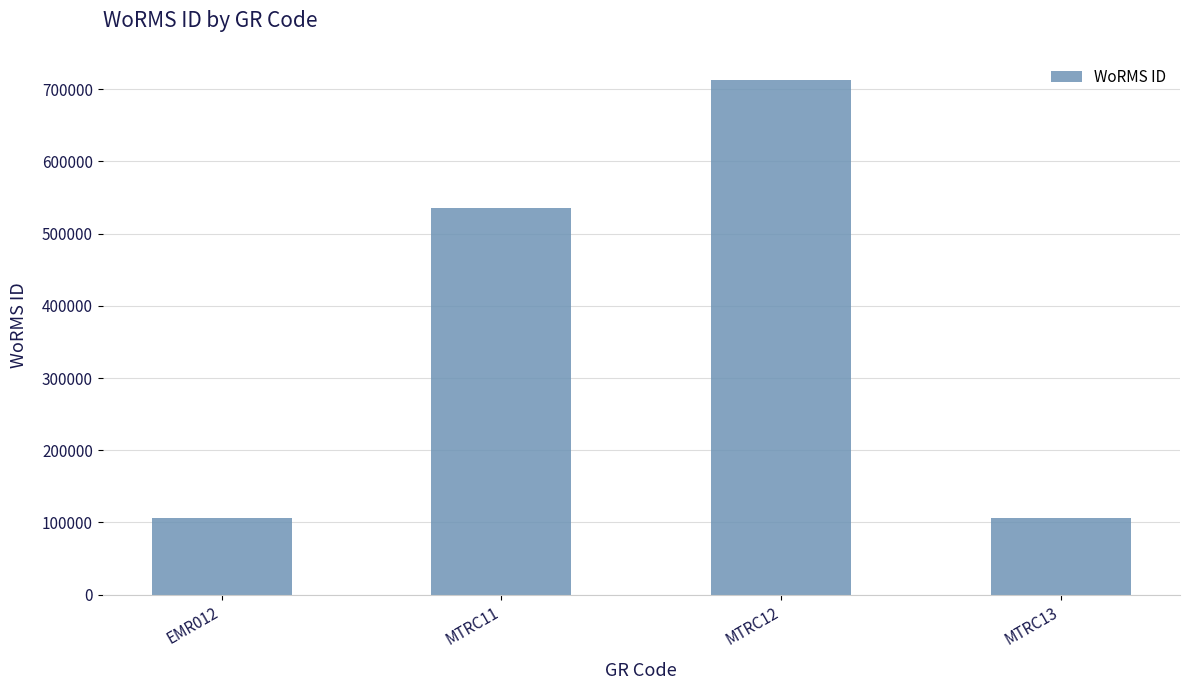

The chart shows a value of 1264830 at MTRC12. True or false?

False